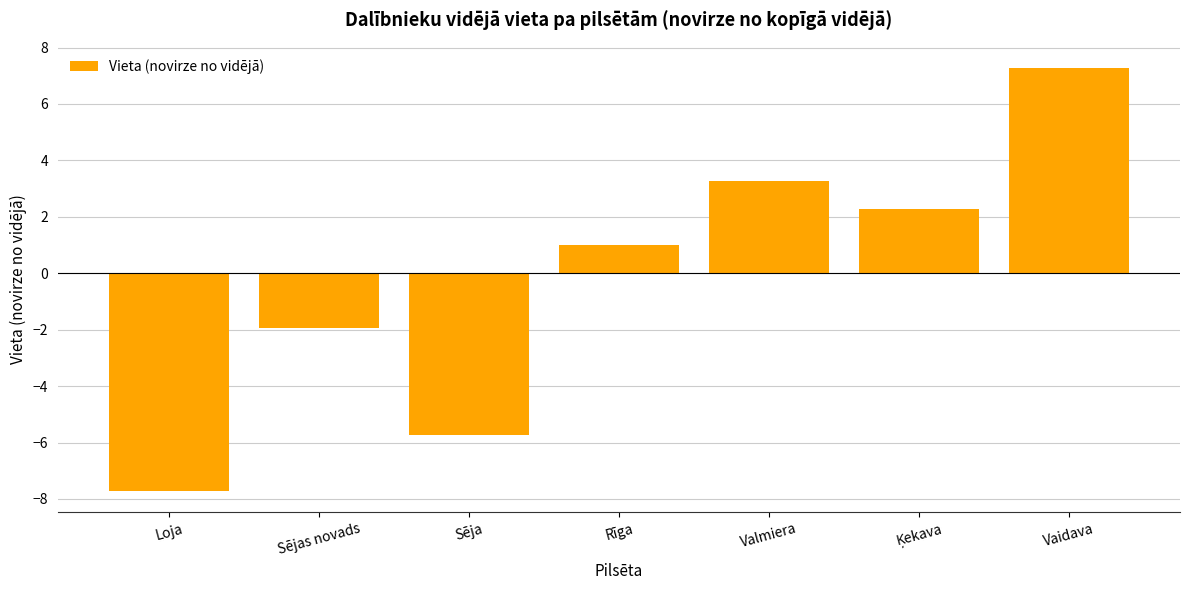

What is the average value?

-0.2